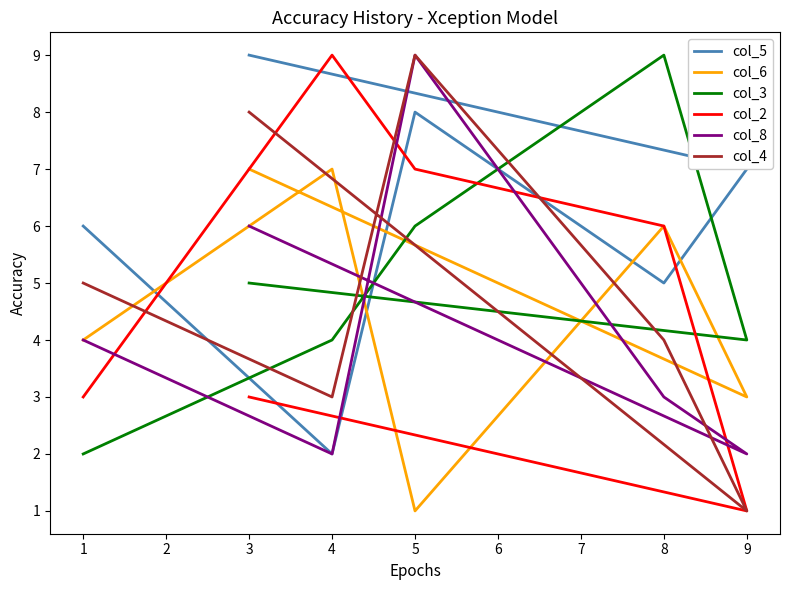

What is the smallest value displayed?

1